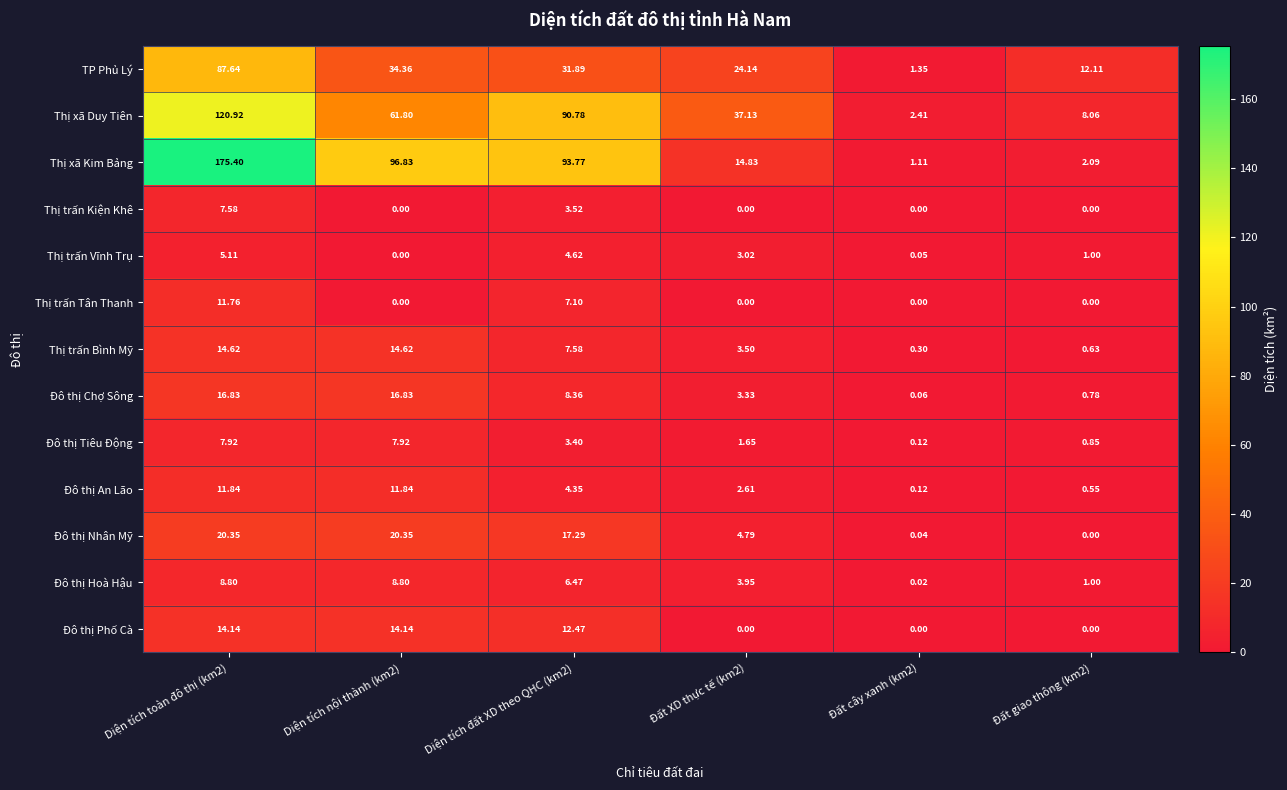

Rank the series by their maximum value, from lowest to highest.

Thị trấn Vĩnh Trụ, Thị trấn Kiện Khê, Đô thị Tiêu Động, Đô thị Hoà Hậu, Thị trấn Tân Thanh, Đô thị An Lão, Đô thị Phố Cà, Thị trấn Bình Mỹ, Đô thị Chợ Sông, Đô thị Nhân Mỹ, TP Phủ Lý, Thị xã Duy Tiên, Thị xã Kim Bảng